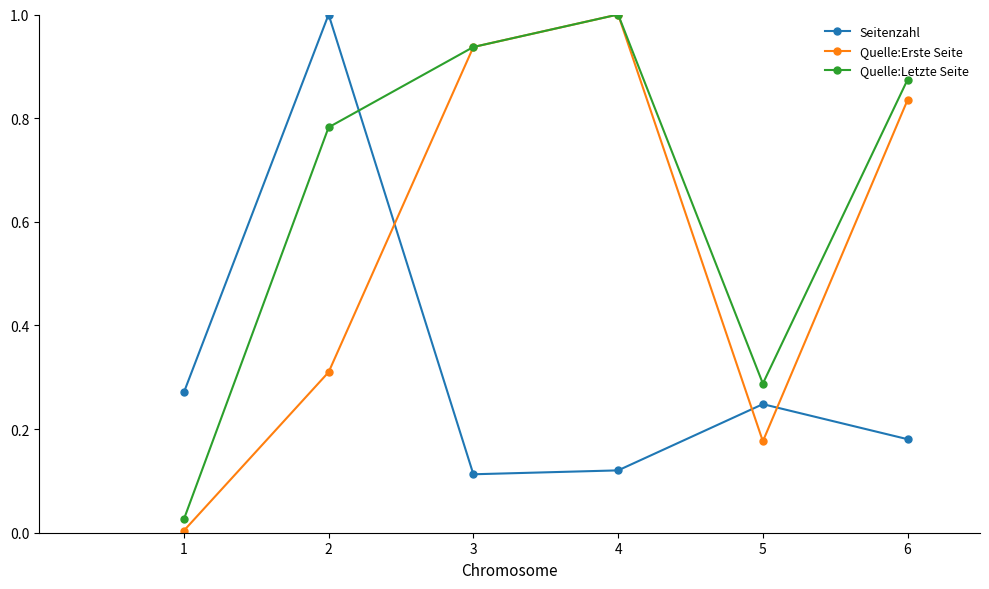

What is the total value across all series at 4?

2.1